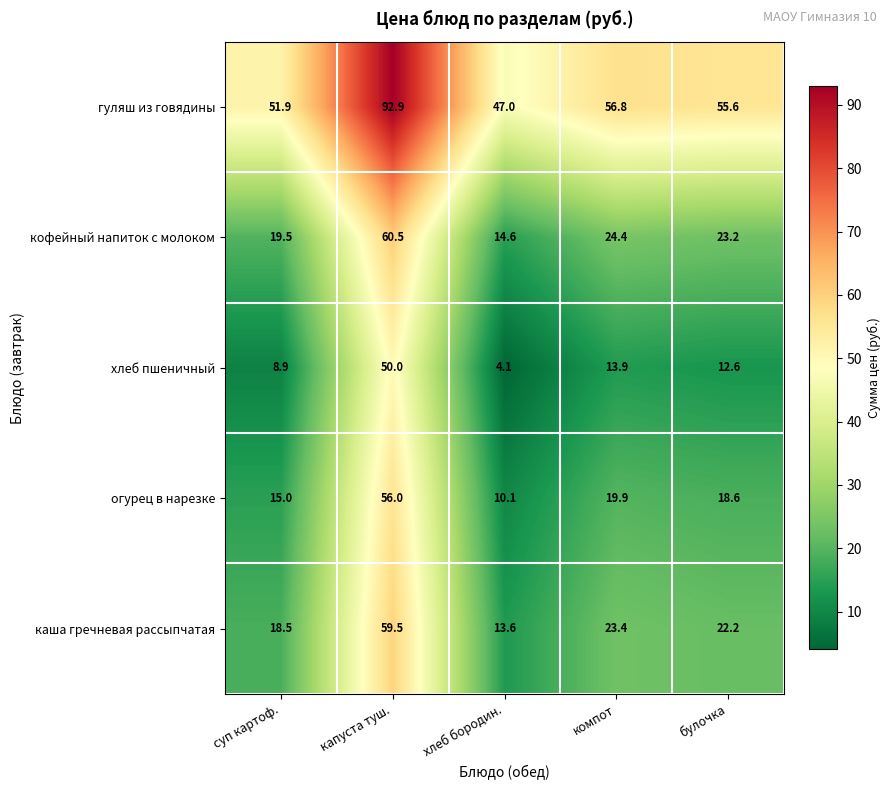

At which category is the sum across all series the highest?

капуста туш.